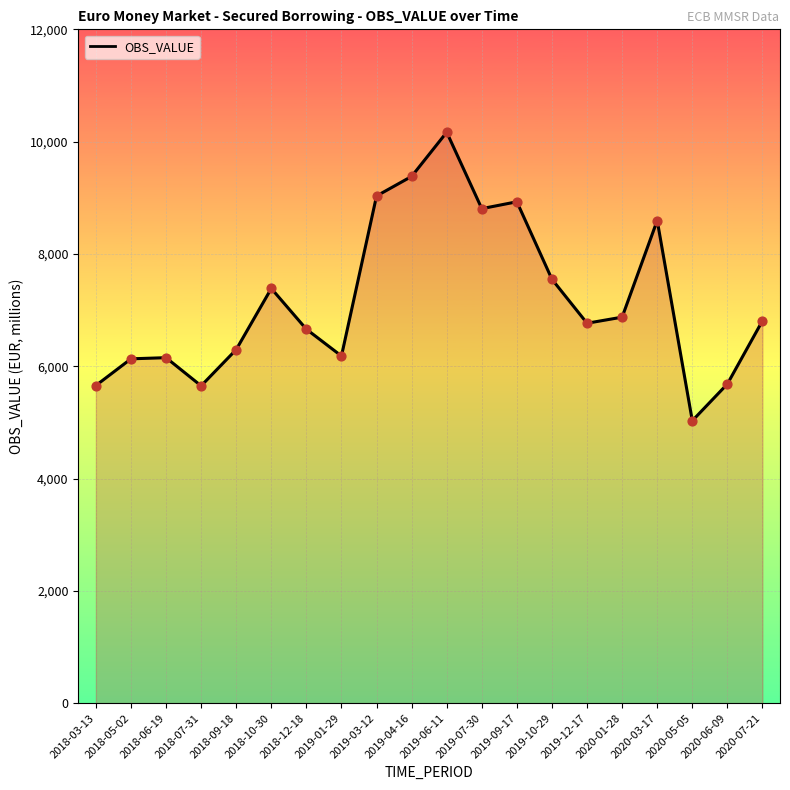

Approximately how many times larger is the value at 2019-06-11 compared to 2018-12-18?

1.5